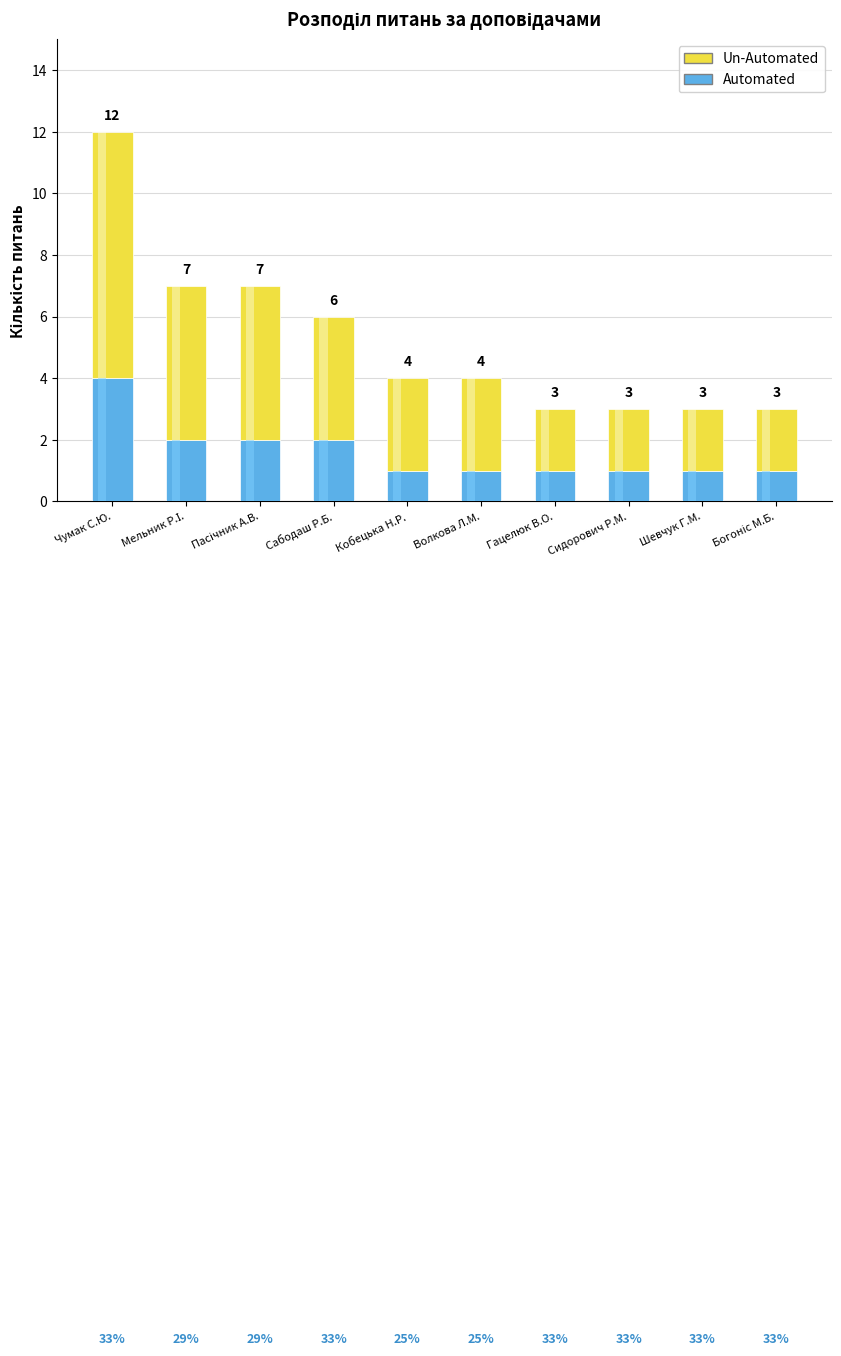

What are all the series names shown in the legend?

Automated, Un-Automated